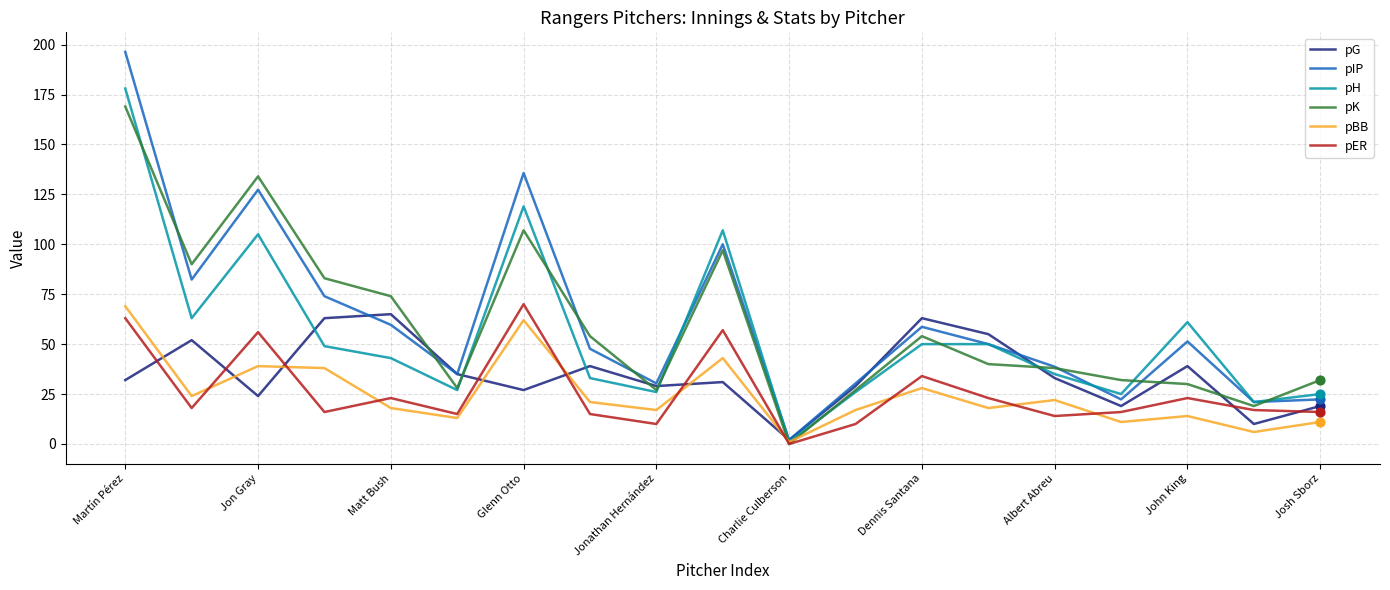

What are all the series names shown in the legend?

pG, pIP, pH, pK, pBB, pER